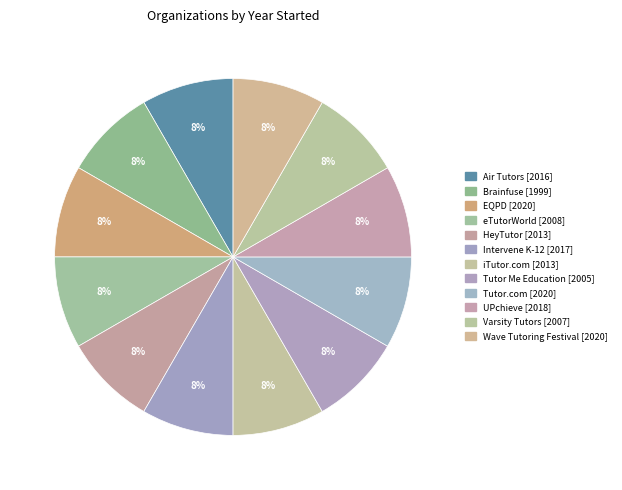

What is the ratio of the value at UPchieve to the value at Wave Tutoring Festival?

1.0